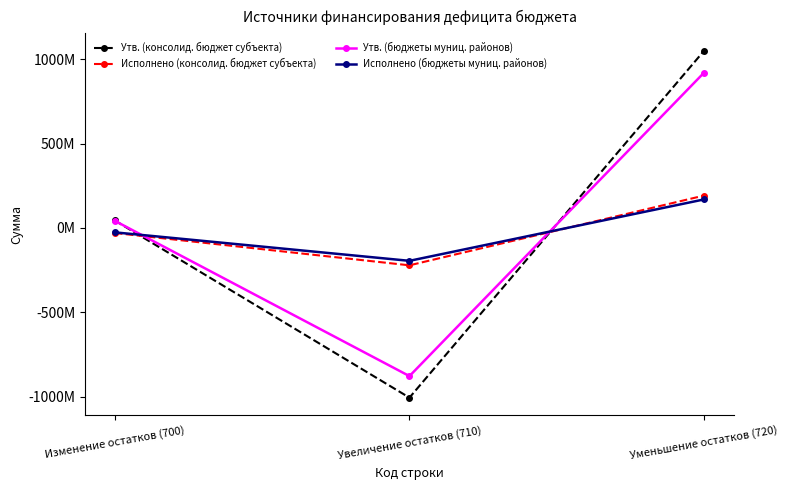

What is the value of the Исполнено (бюджеты муниц. районов) point at the 1st from the left?

-26527893.3